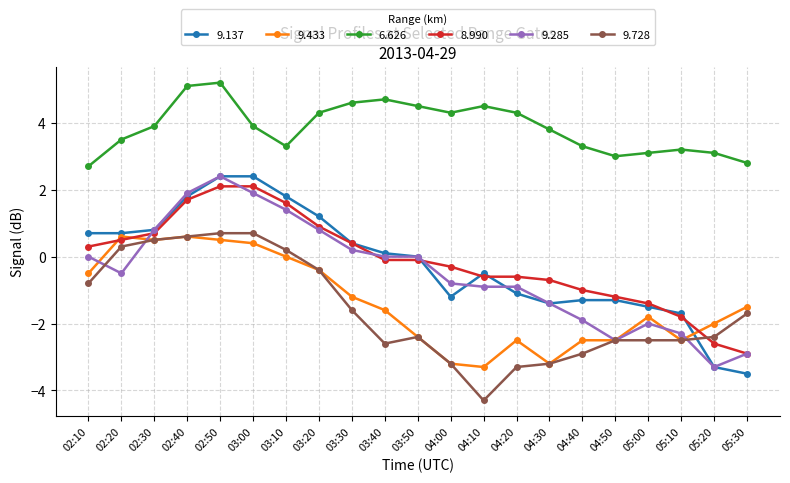

At how many categories does at least one series exceed 0?

21